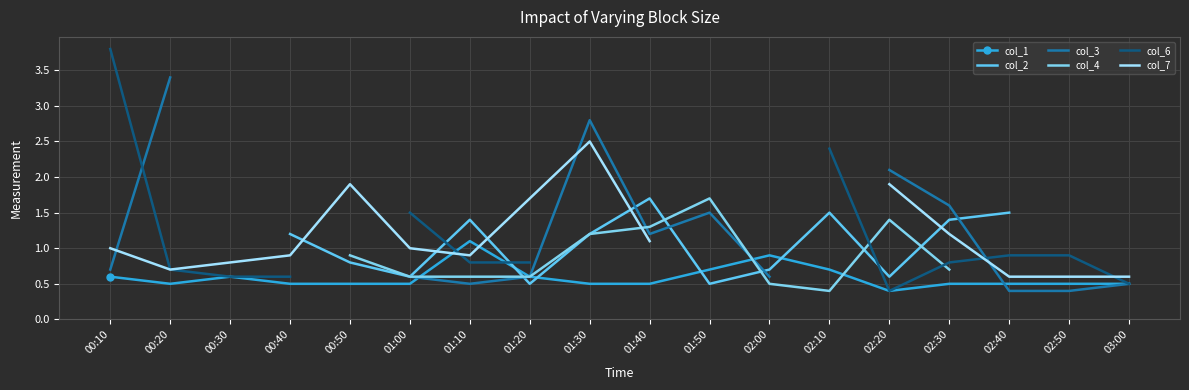

At how many categories does at least one series exceed 1?

16